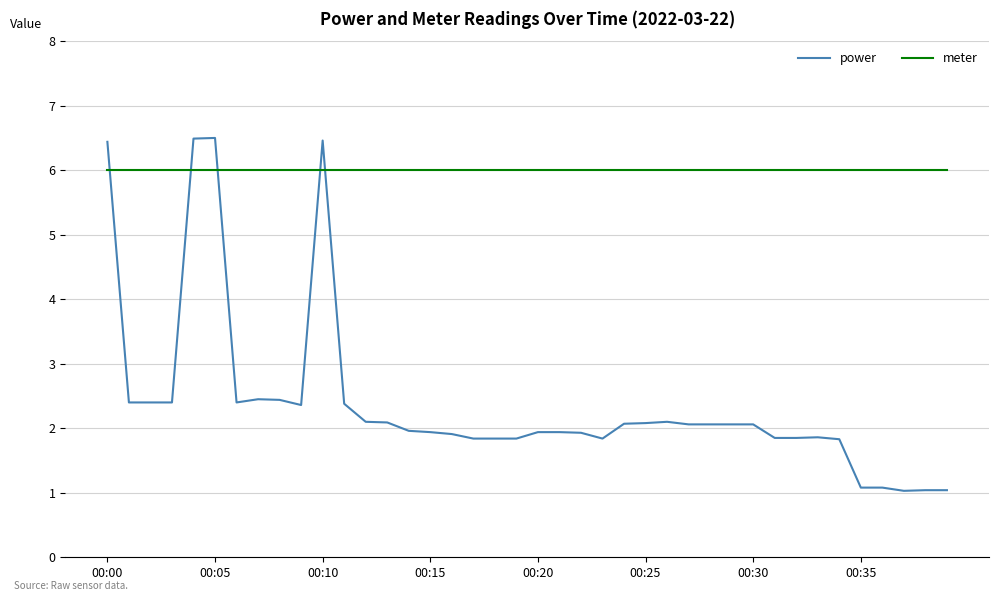

How many lines are shown in the chart?

2